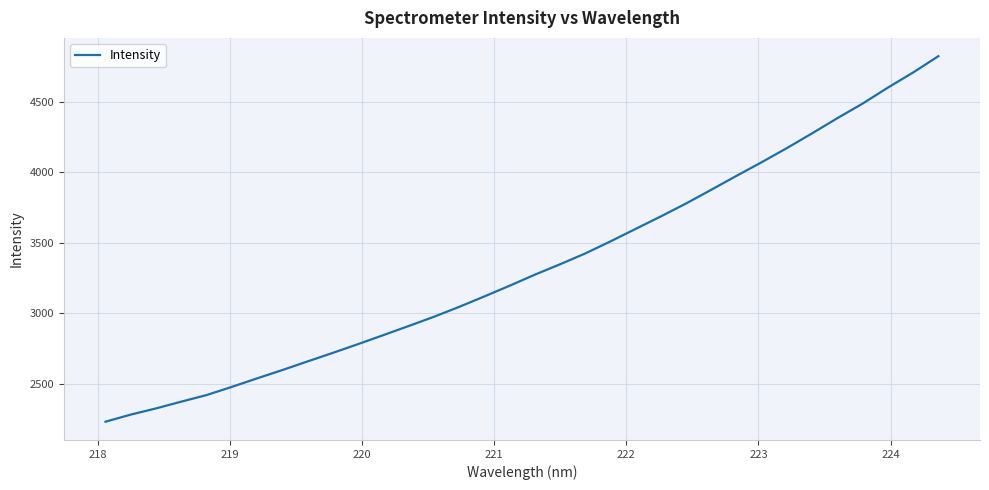

What is the minimum value shown in the chart?

2234.2